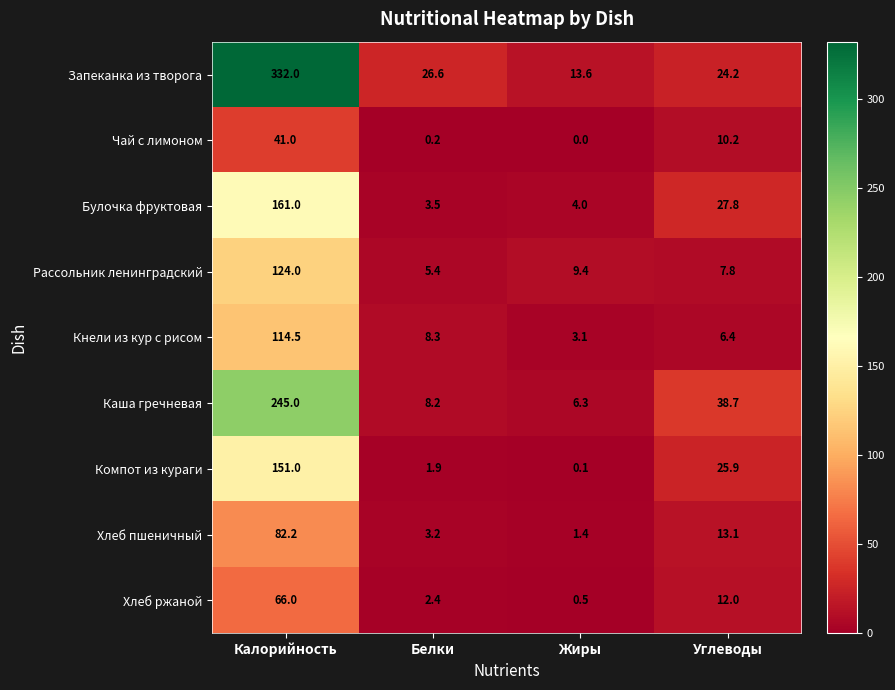

Between Калорийность and Углеводы, which series saw the biggest shift?

Запеканка из творога